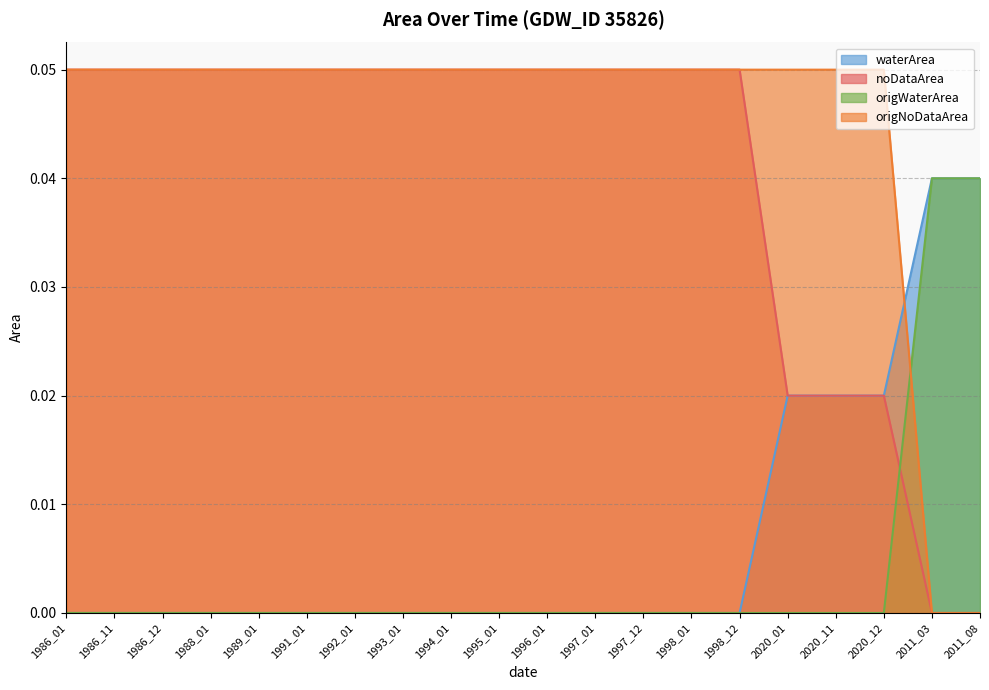

What is the difference between the maximum and minimum values in the noDataArea series?

0.1